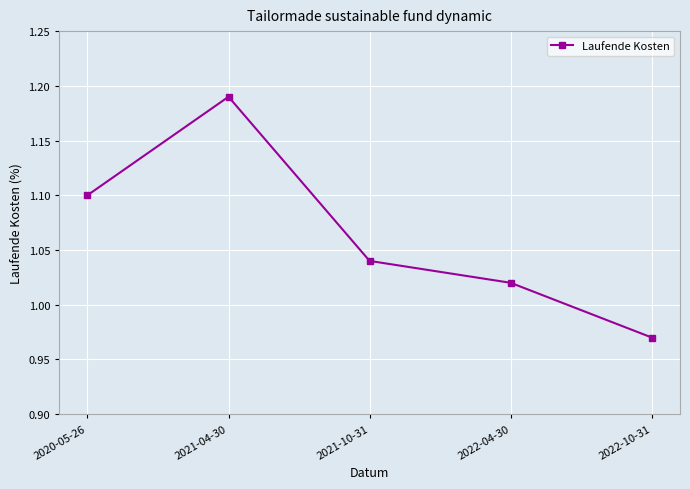

What is the ratio of the value at 2022-04-30 to the value at 2021-04-30?

0.9